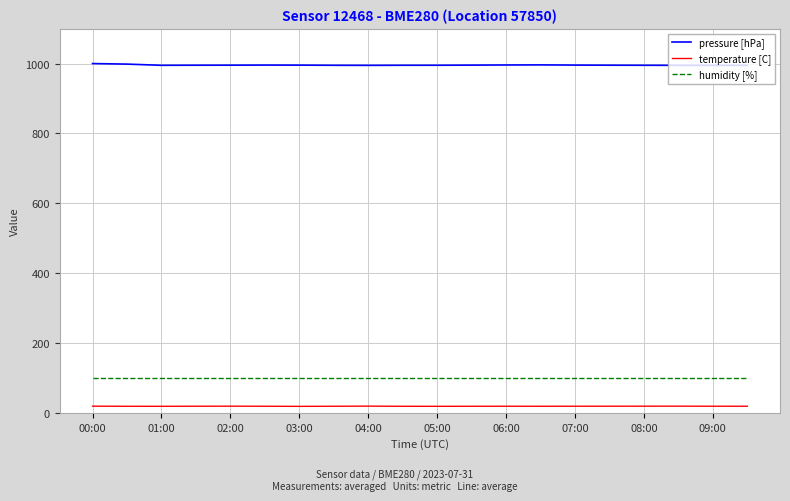

List the series in order of their peak value, highest first.

pressure [hPa], humidity [%], temperature [C]